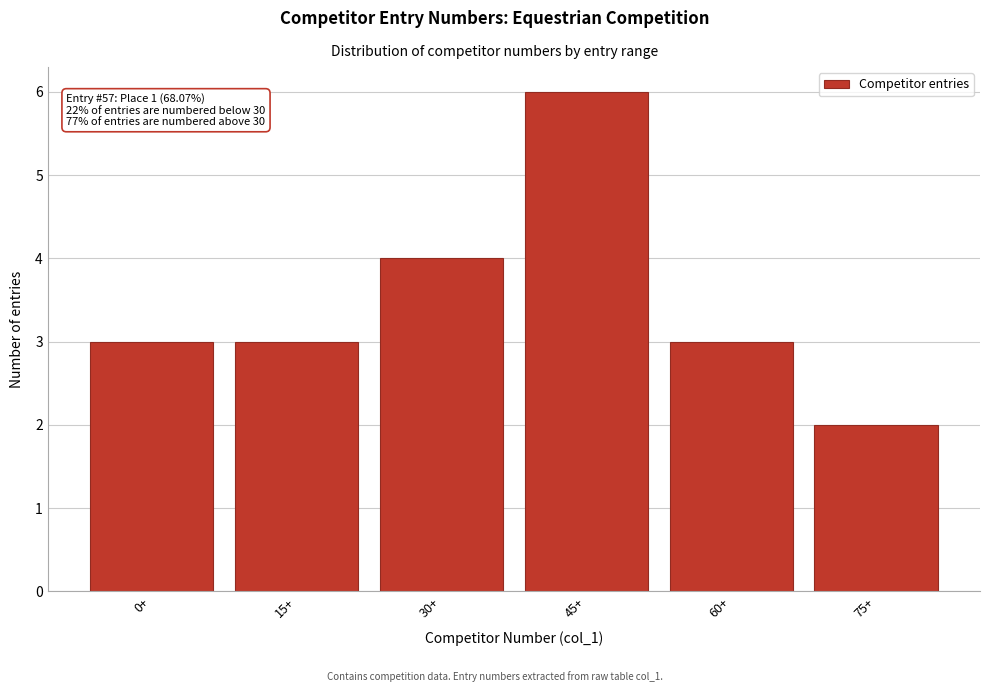

Reading left to right, transcribe all the data shown in this chart.

0+=3	15+=3	30+=4	45+=6	60+=3	75+=2